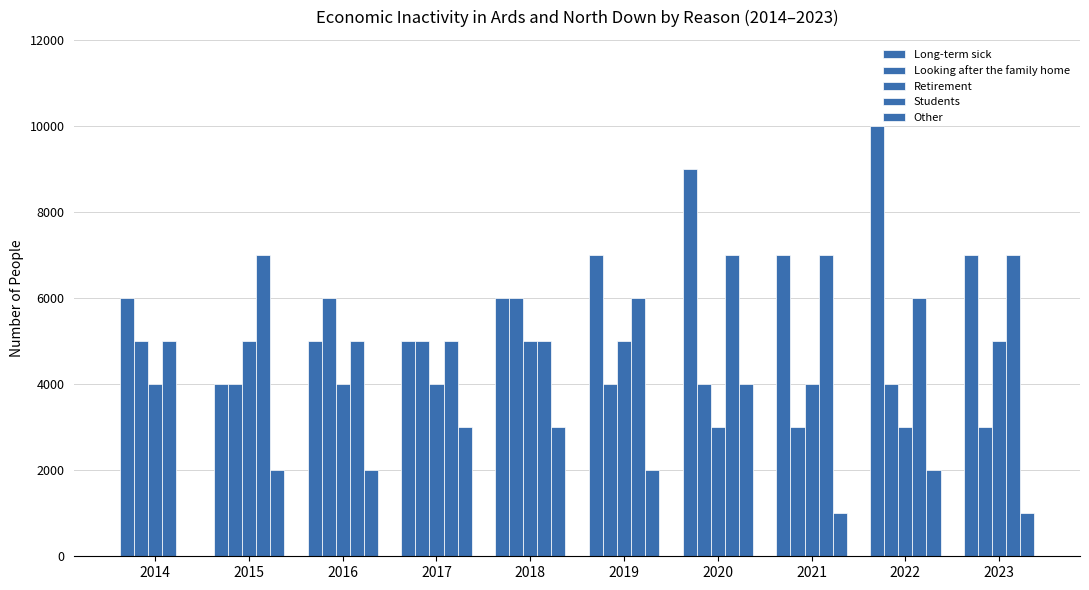

How many groups of bars are there?

10